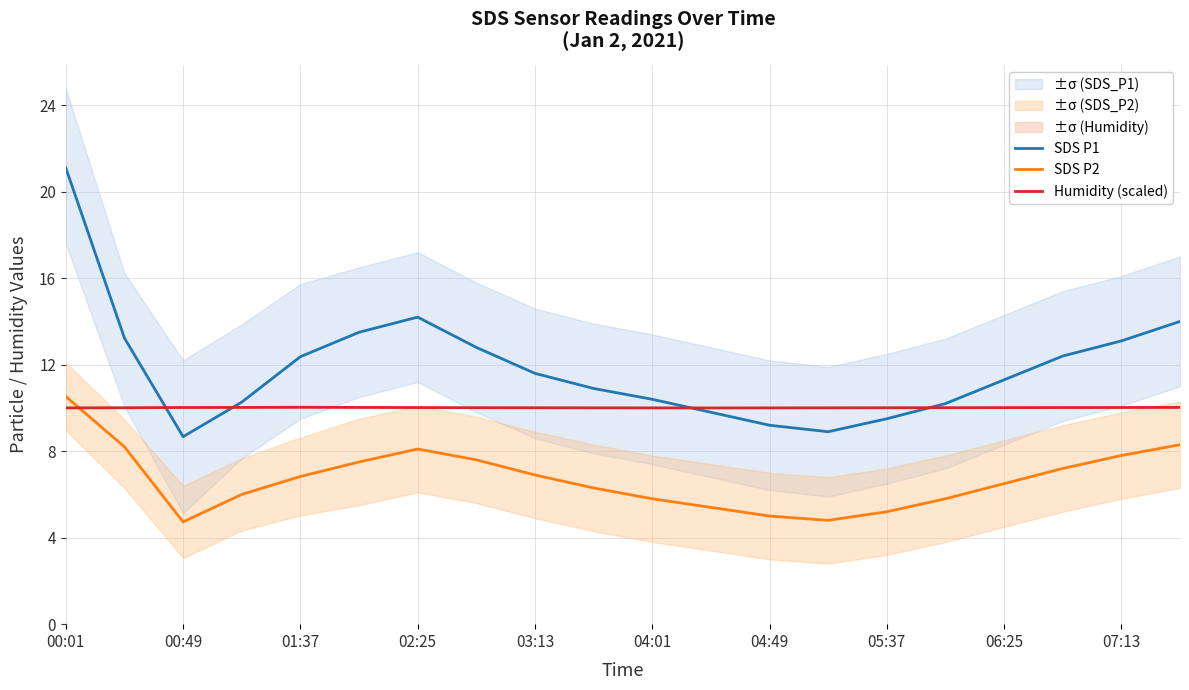

In SDS P2, how many points are higher than both neighbors (excluding endpoints)?

1